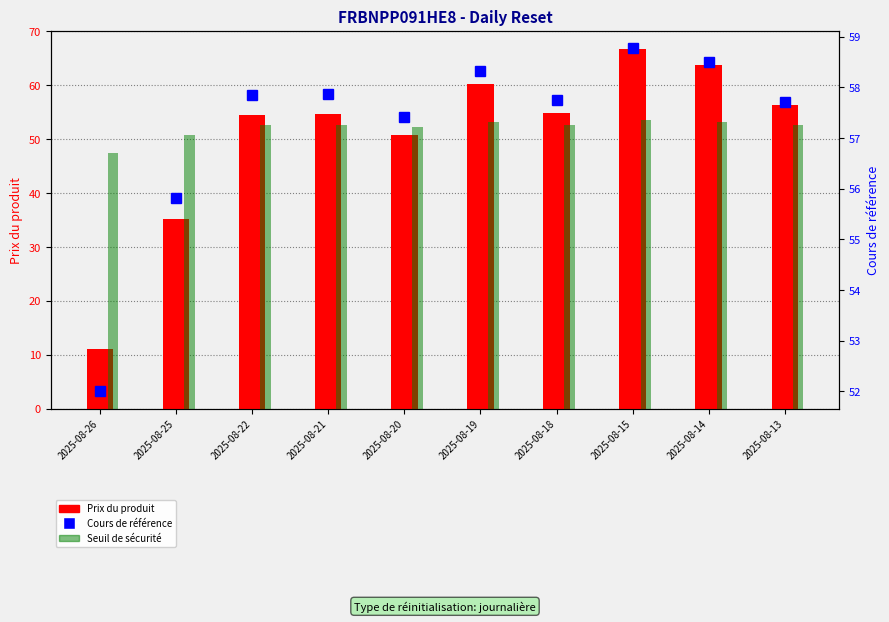

Which category has the lowest value in the Seuil de sécurité series?

2025-08-26